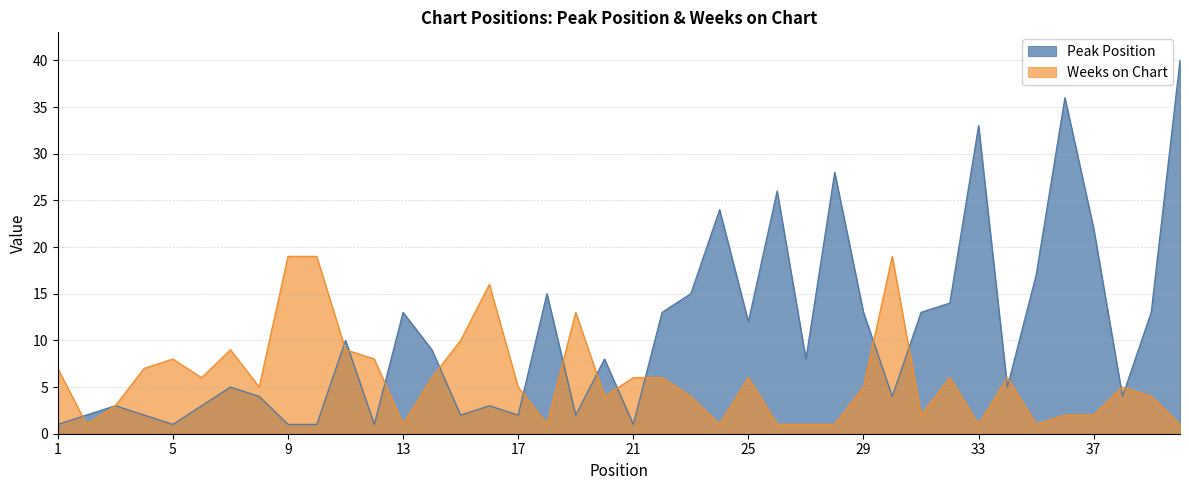

Reading right to left, list all the values displayed in this chart.

Peak Position: 40	13	4	22	36	17	5	33	14	13	4	13	28	8	26	12	24	15	13	1	8	2	15	2	3	2	9	13	1	10	1	1	4	5	3	1	2	3	2	1
Weeks on Chart: 1	4	5	2	2	1	6	1	6	2	19	5	1	1	1	6	1	4	6	6	4	13	1	5	16	10	6	1	8	9	19	19	5	9	6	8	7	3	1	7